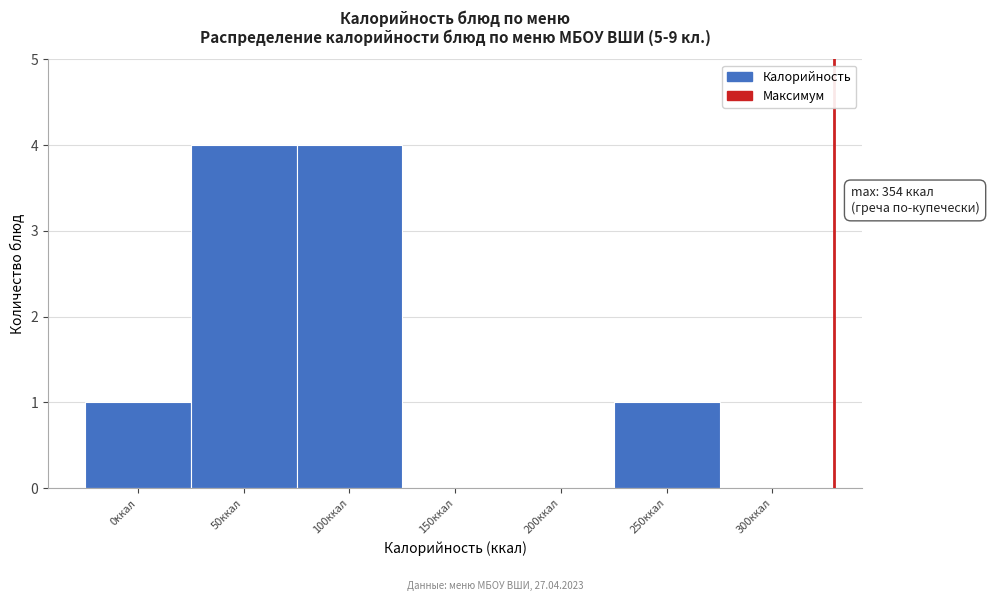

Reading left to right, what are all the values shown in this chart?

0ккал=1	50ккал=4	100ккал=4	150ккал=0	200ккал=0	250ккал=1	300ккал=0